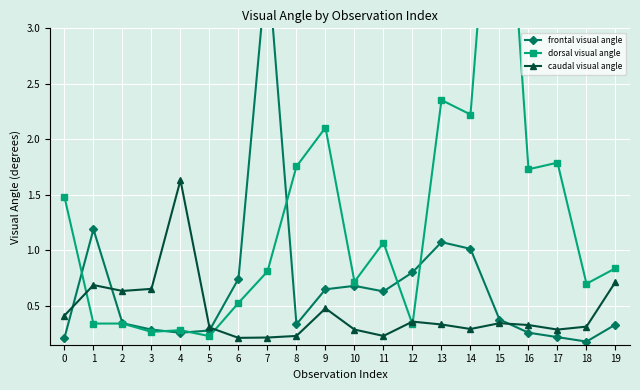

How many interior local valleys does the caudal visual angle series have?

5